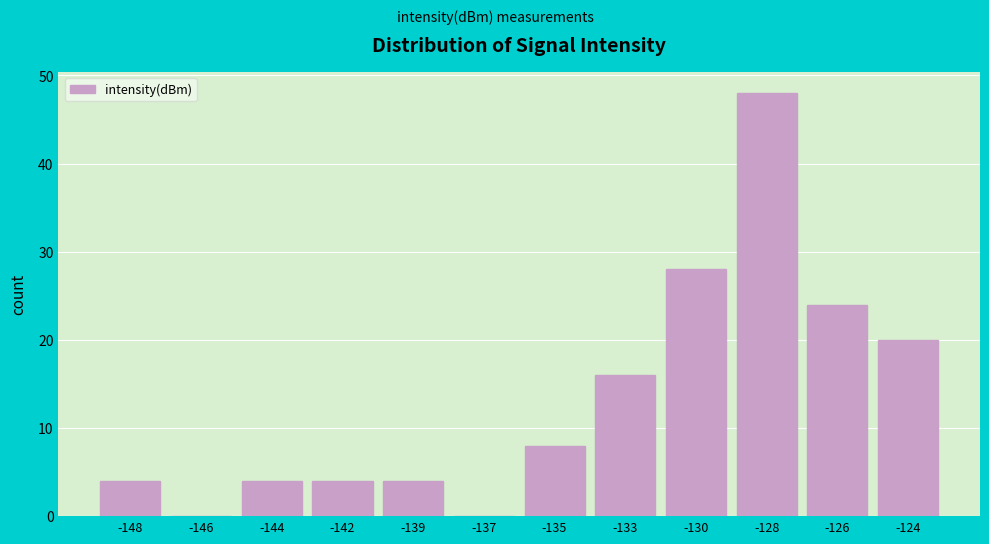

Reading left to right, extract all data points from this chart.

-148=4	-146=0	-144=4	-142=4	-139=4	-137=0	-135=8	-133=16	-130=28	-128=48	-126=24	-124=20